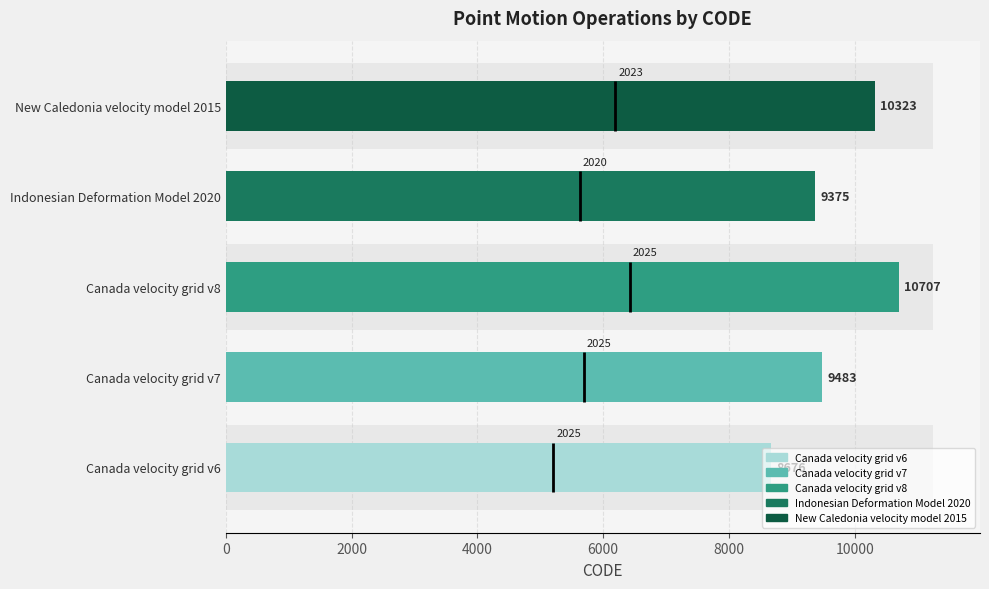

Reading left to right, transcribe all the data shown in this chart.

8676	9483	10707	9375	10323